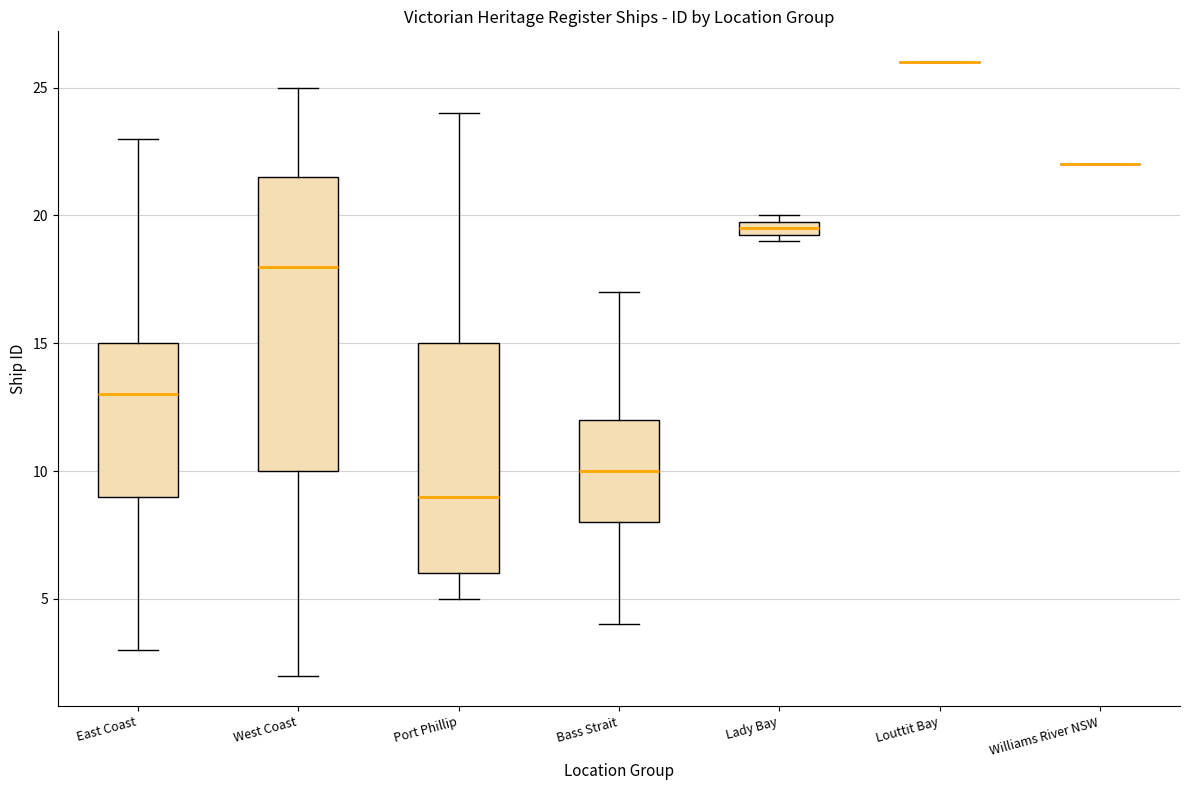

Where is the lower edge of the box for Lady Bay on the y-axis? The values are not printed on the chart, so give them approximately, as read against the axis.

19.5